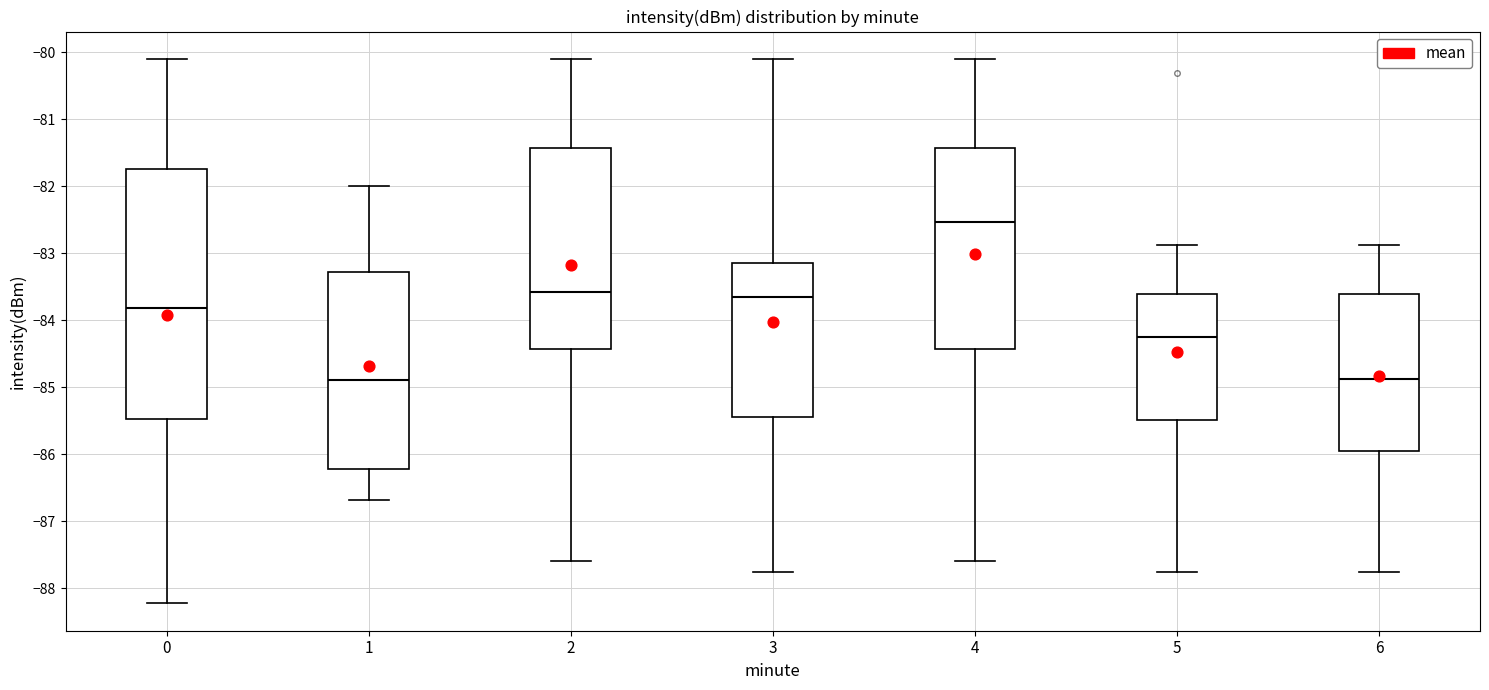

Where does the lower whisker of the box at x = 6 end on the y-axis? The values are not printed on the chart, so give them approximately, as read against the axis.

-87.8